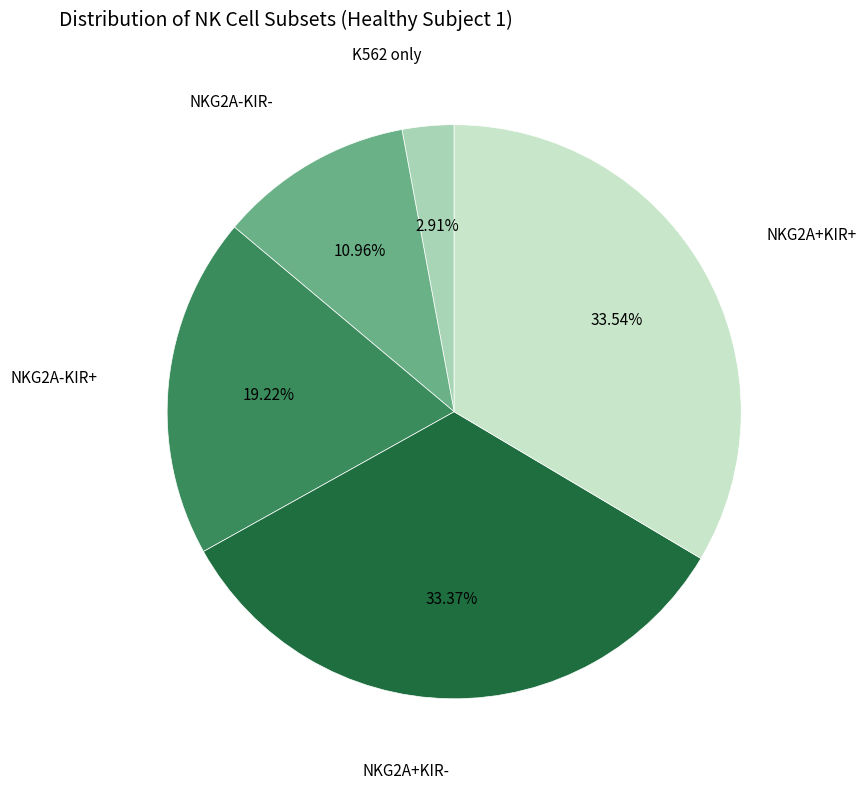

Is there a majority slice in this chart?

No